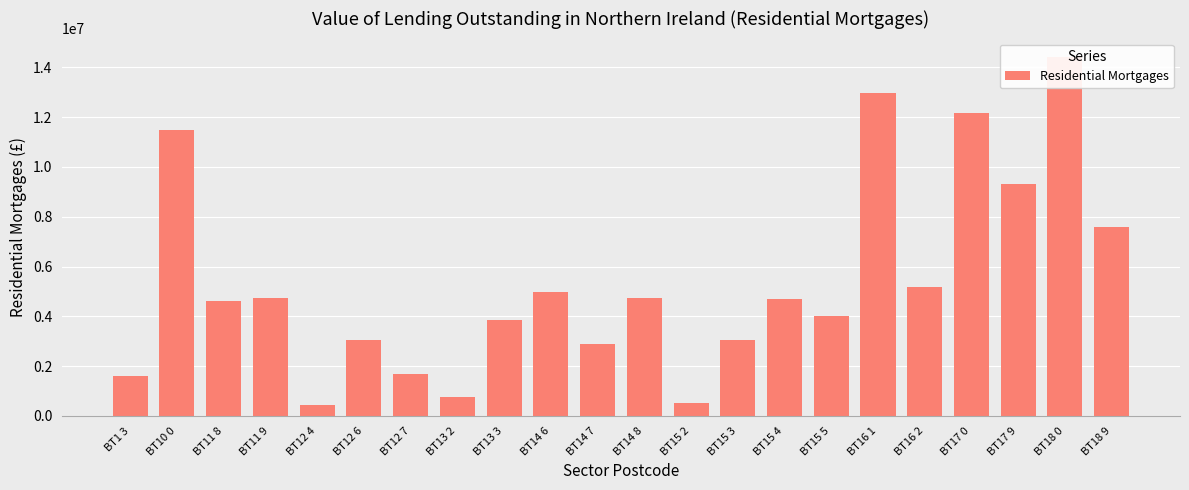

What is the sum of the values at BT13 3 and BT15 3?

6906941.1